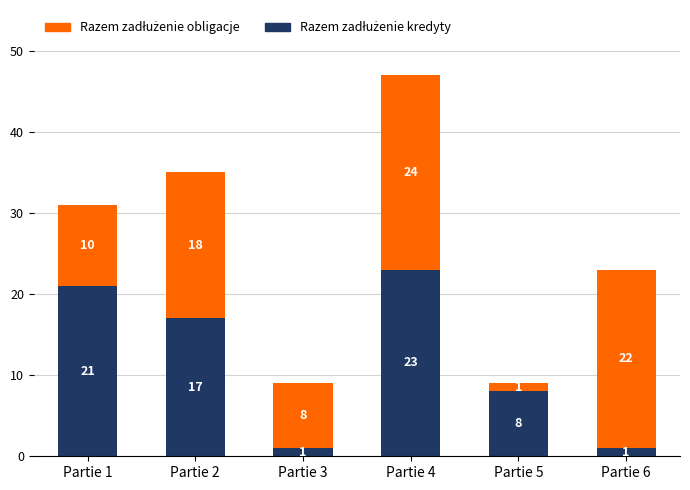

At which category is the sum across all series the highest?

Partie 4